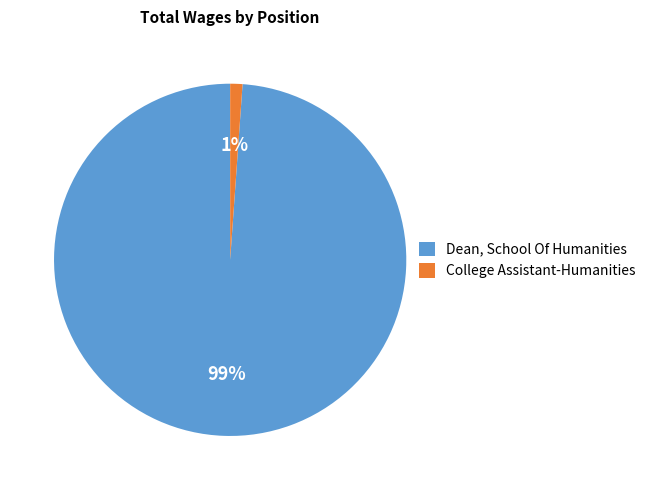

Combined, do Dean, School Of Humanities and College Assistant-Humanities account for over 50%?

Yes